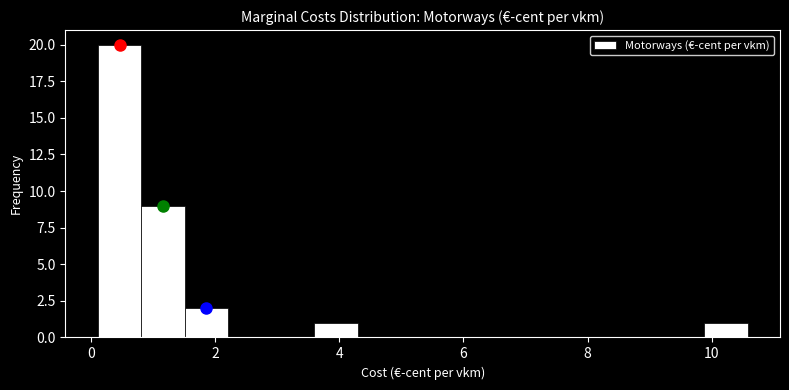

Read against the x-axis, roughly where is the centre of the tallest bar?

0.4